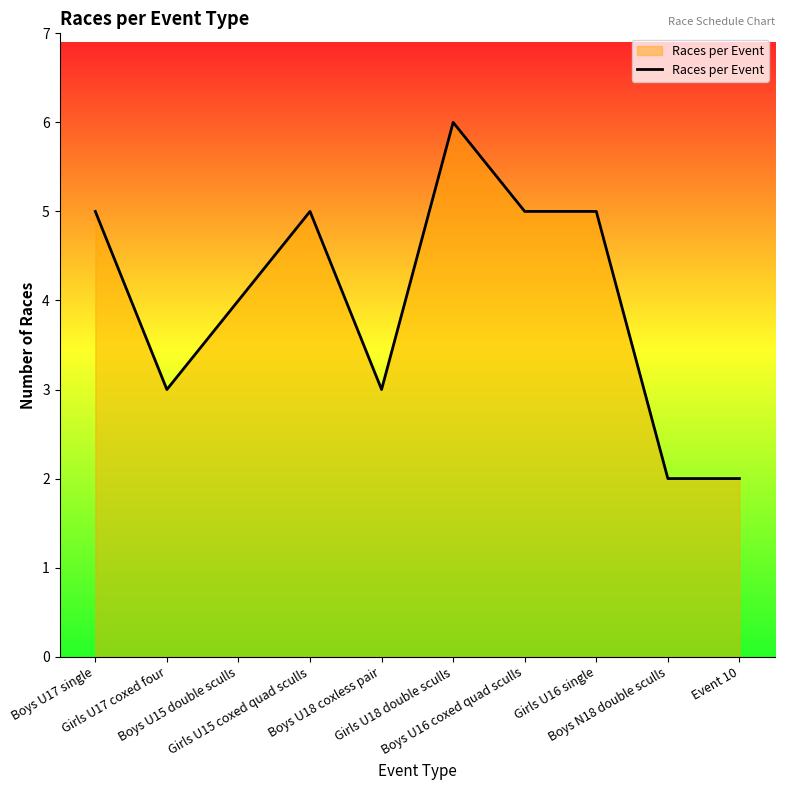

What is the greatest value displayed?

6